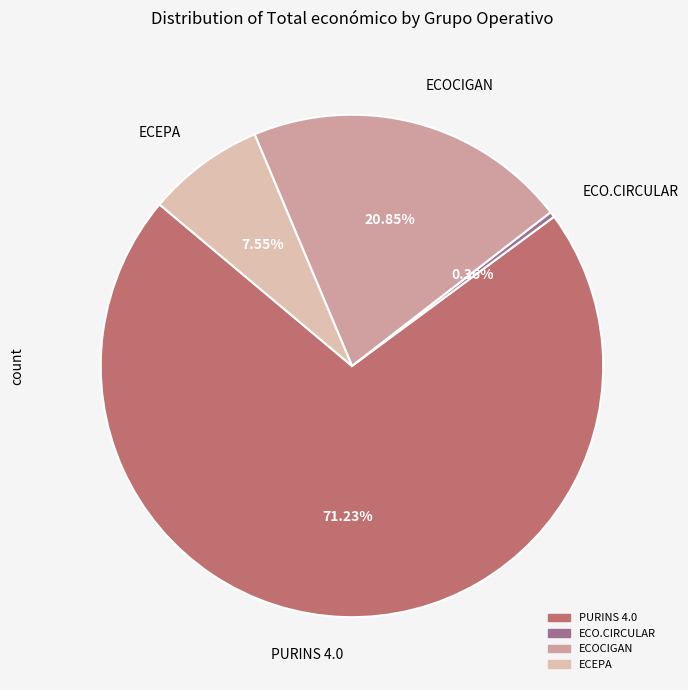

Which slice is the largest?

PURINS 4.0